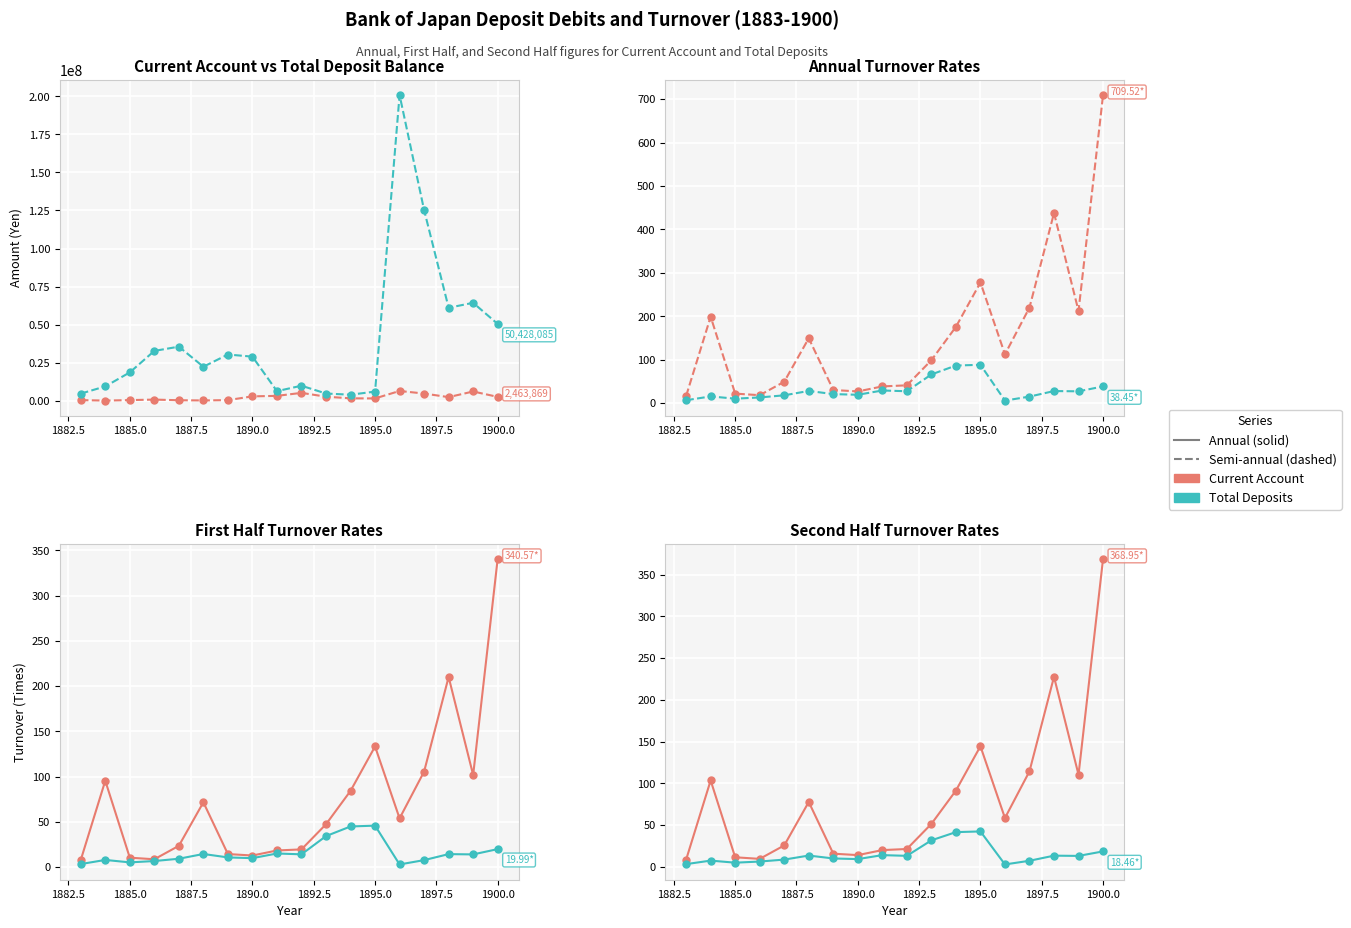

At how many categories does at least one series exceed 140673448?

1